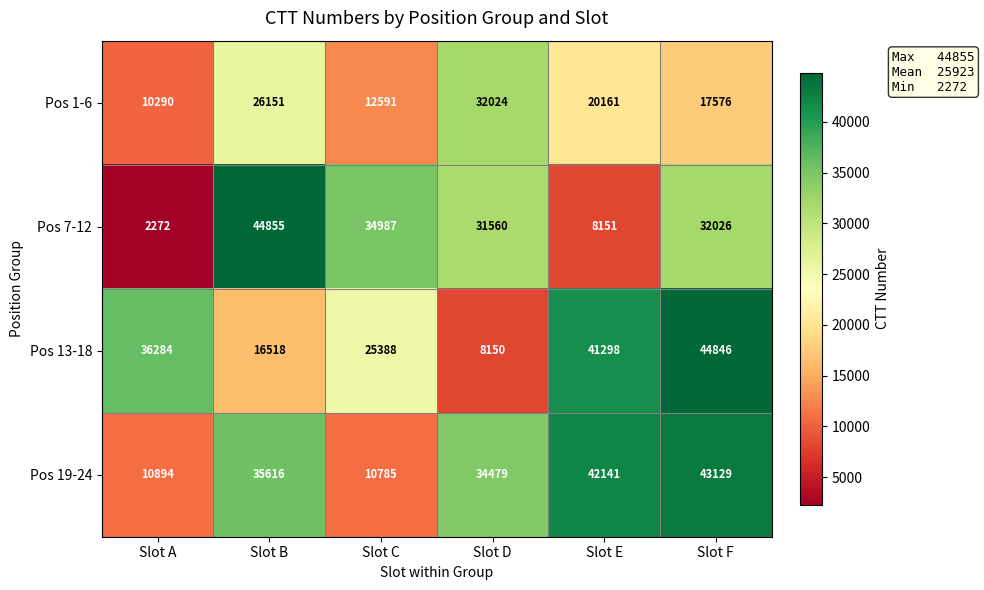

Reading left to right, what are all the values shown in this chart?

Pos 1-6: 10290	26151	12591	32024	20161	17576
Pos 7-12: 2272	44855	34987	31560	8151	32026
Pos 13-18: 36284	16518	25388	8150	41298	44846
Pos 19-24: 10894	35616	10785	34479	42141	43129